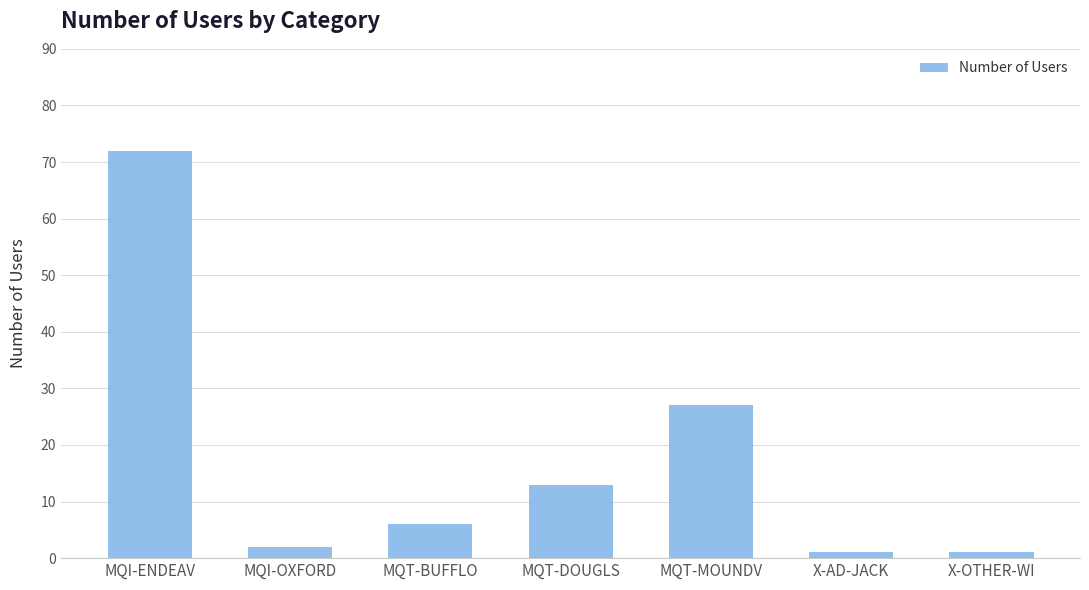

At which label does the data first exceed 6?

MQI-ENDEAV